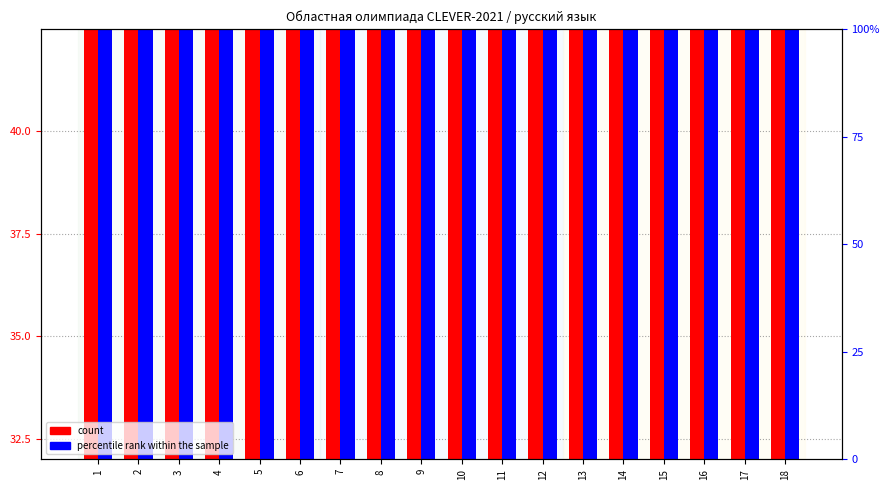

What is the value of the count bar at the 9th from the left?

39.0